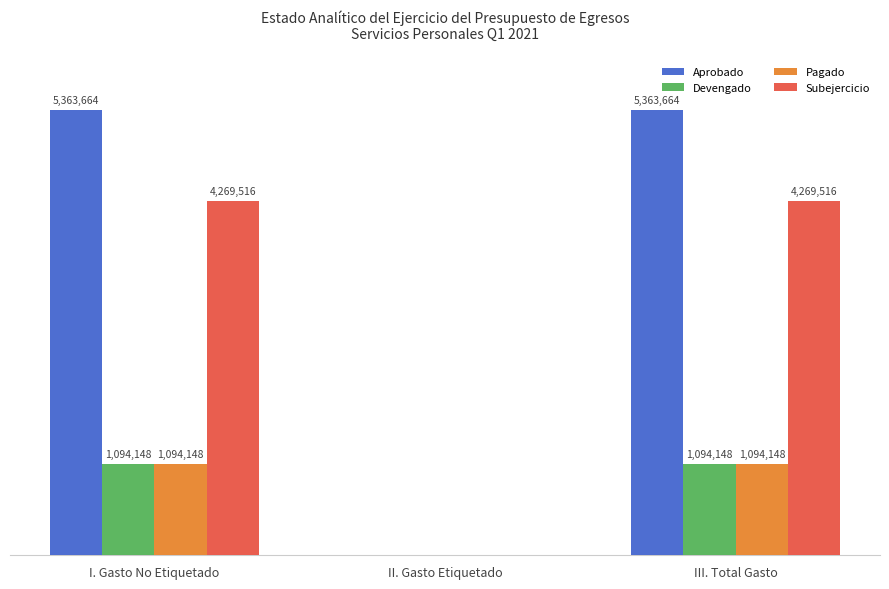

The value of Devengado at II. Gasto Etiquetado is 0. True or false?

True